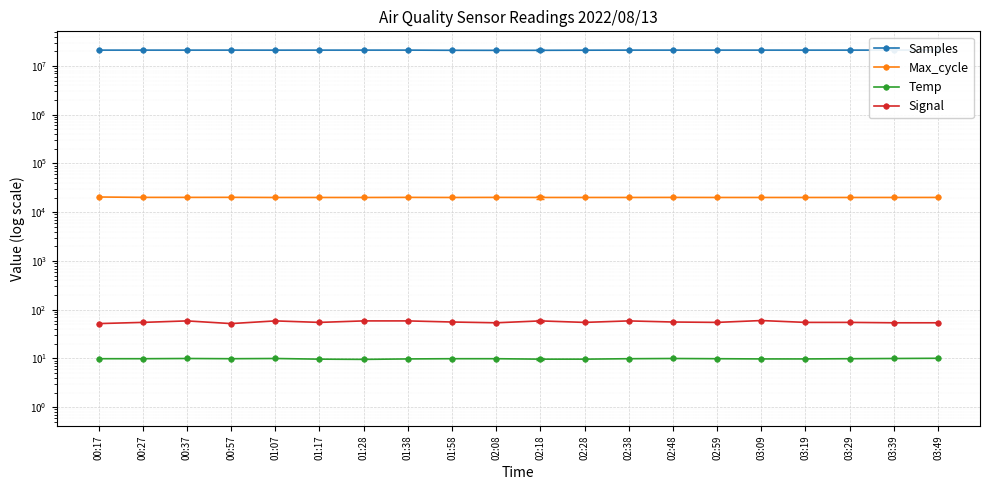

Read the Temp value at 01:58.

9.9